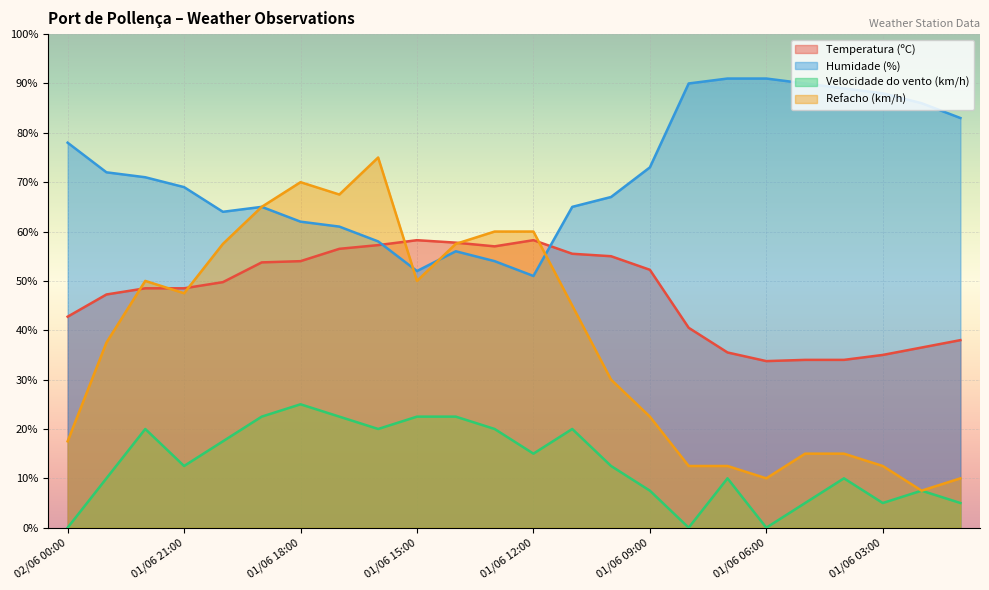

How many lines are shown in the chart?

4